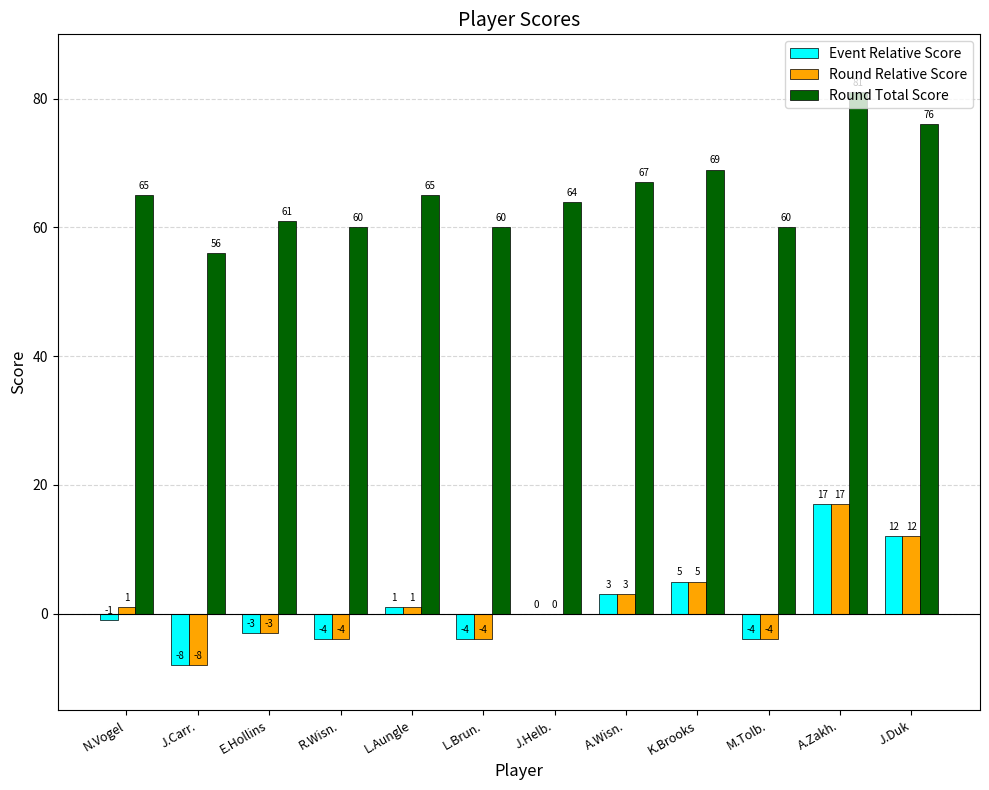

The Round Total Score series shows 30 at A.Zakh.. True or false?

False